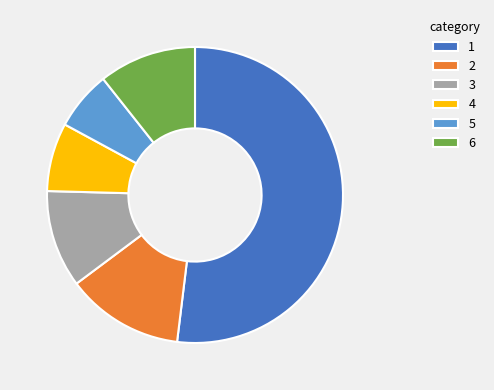

True or false: 6 accounts for 3% of the total.

False